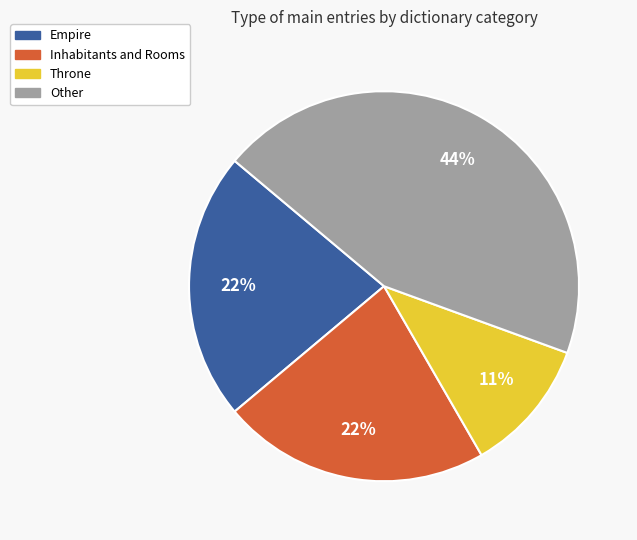

To the nearest percent, what is the average slice percentage?

25%